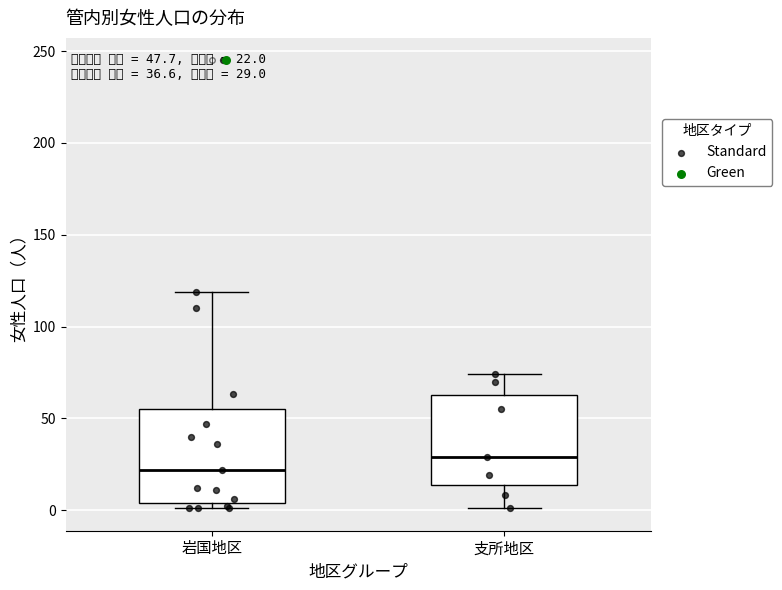

Which box's median line is the highest?

支所地区